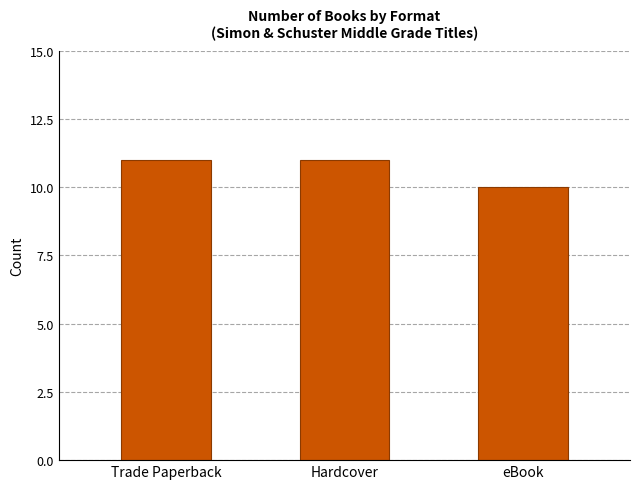

What is the sum of the values at Trade Paperback and Hardcover?

22